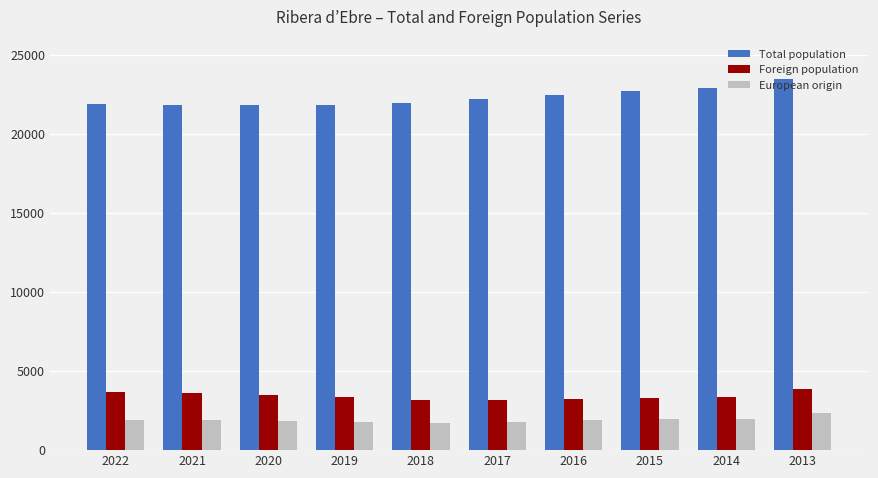

True or false: Foreign population has a value of 3859 at 2013.

True